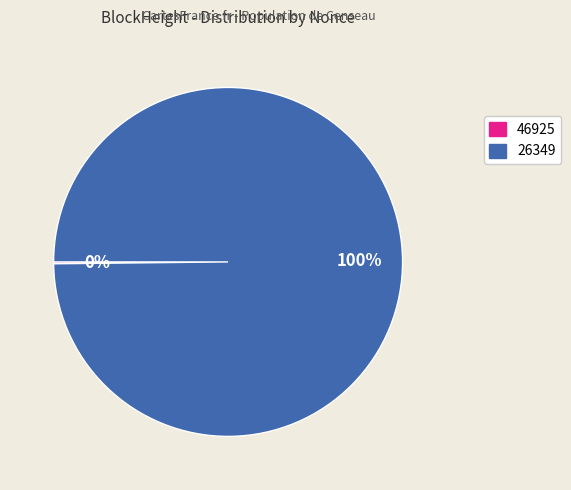

To the nearest percent, what percentage of the pie is 26349?

100%